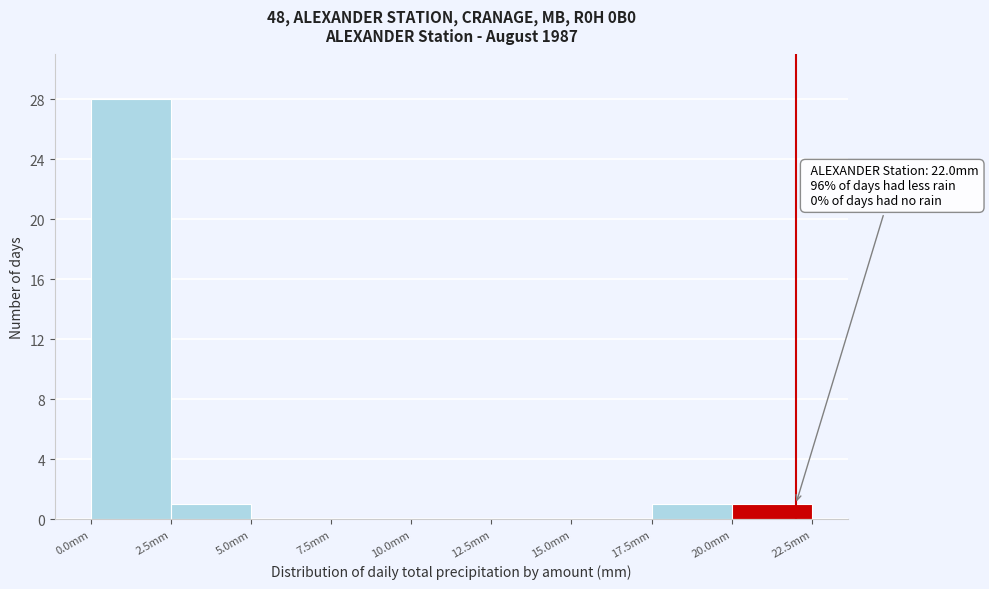

Which range on the x-axis has the tallest bar?

0.0 to 2.5